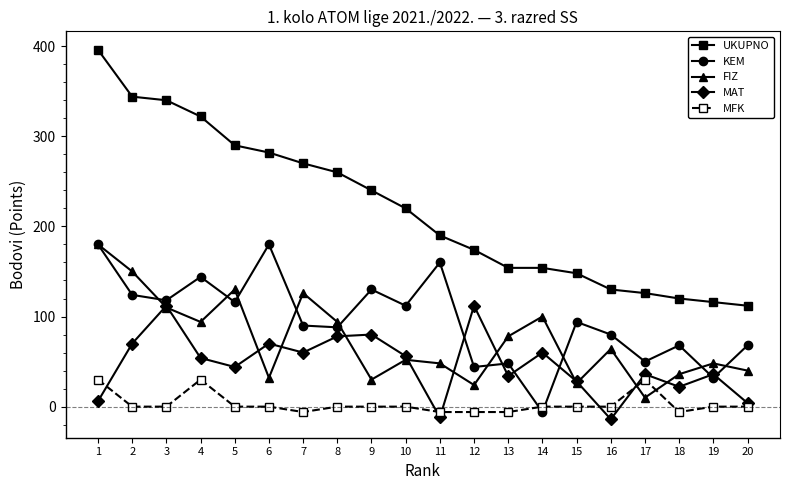

At 4, list the series in order from largest to smallest.

UKUPNO, KEM, FIZ, MAT, MFK